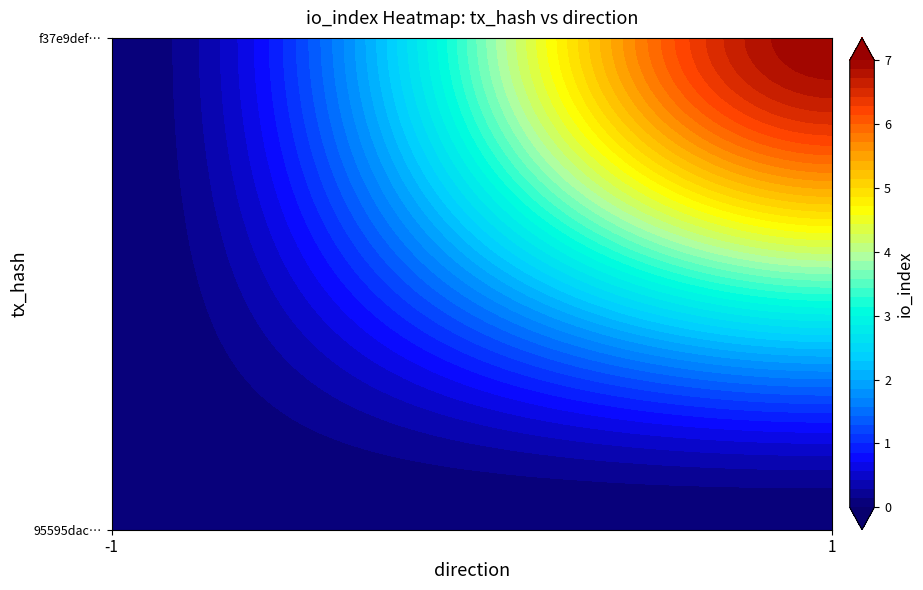

Which has a higher value, io_index or direction?

io_index